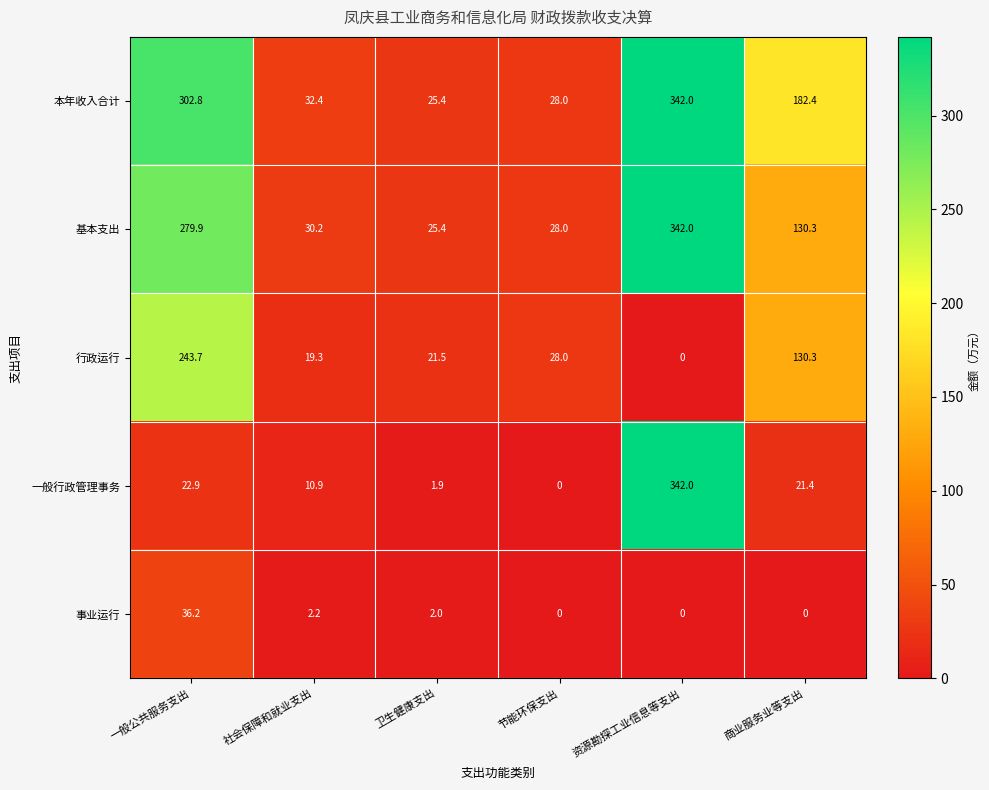

Rank the series at 一般公共服务支出 from lowest to highest value.

一般行政管理事务, 事业运行, 行政运行, 基本支出, 本年收入合计